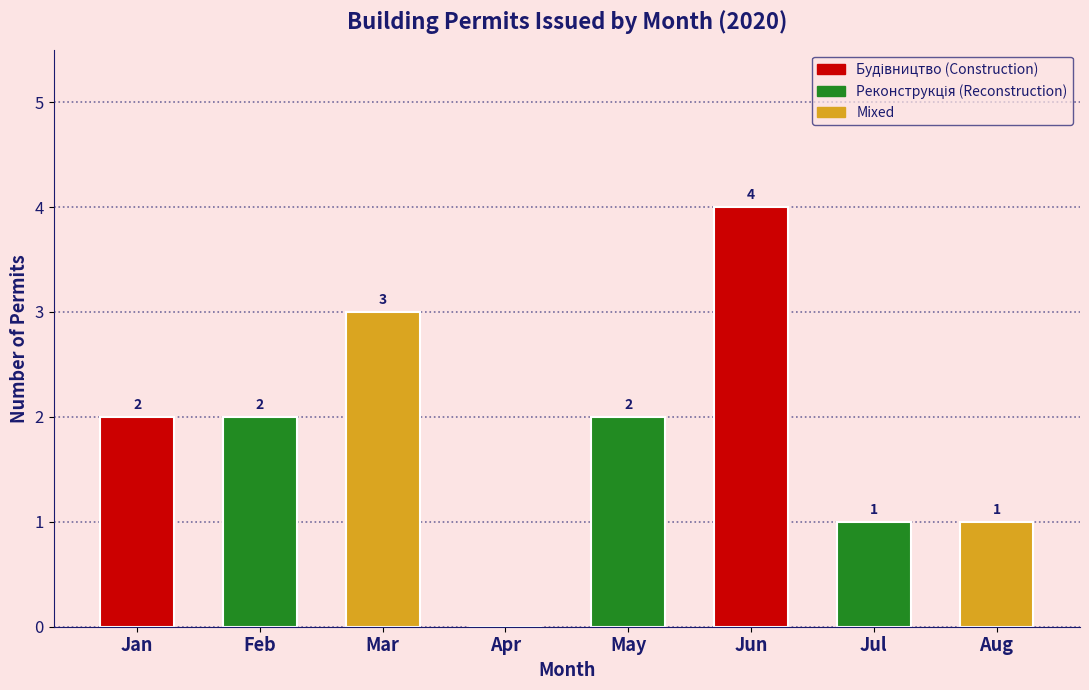

Reading left to right, extract all data points from this chart.

Jan=2	Feb=2	Mar=3	Apr=0	May=2	Jun=4	Jul=1	Aug=1